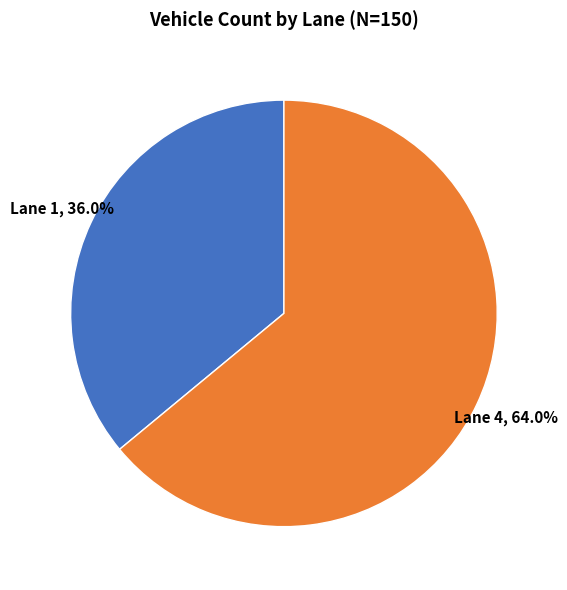

Does any single category account for the majority?

Yes